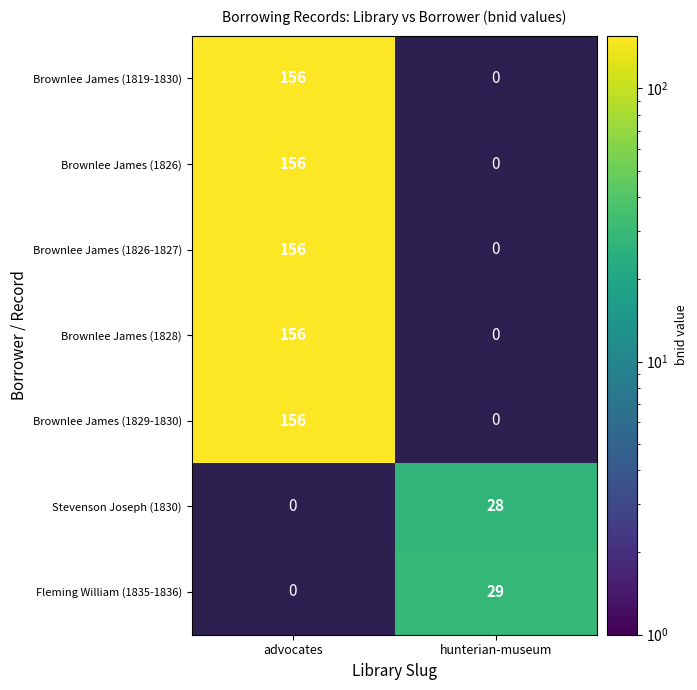

The Brownlee James (1829-1830) series shows 156 at advocates. True or false?

True